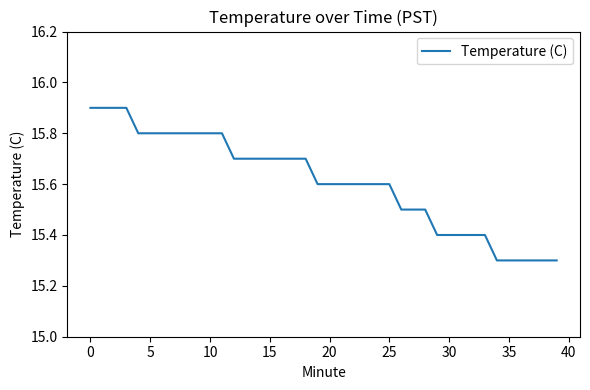

What is the minimum value shown in the chart?

15.3